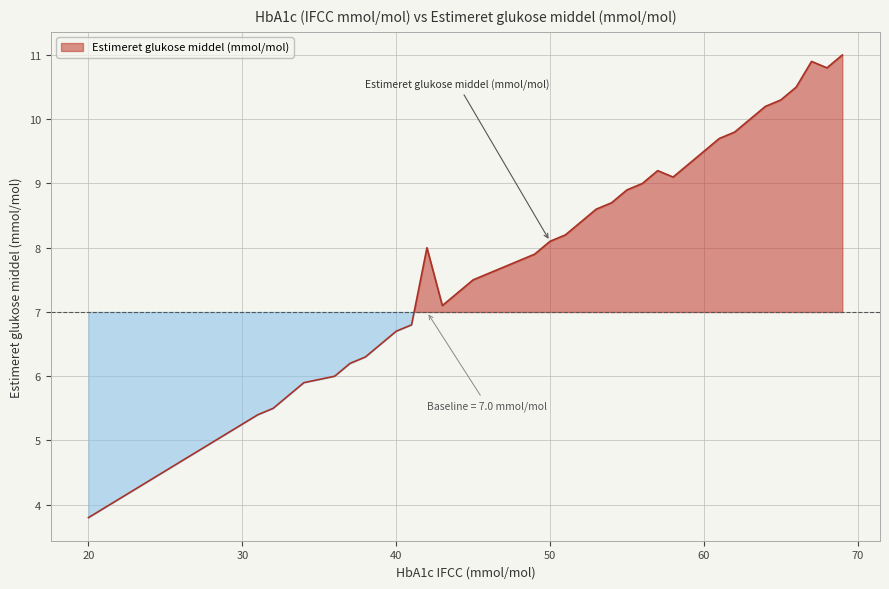

Does the chart display data point markers on the line(s)?

No